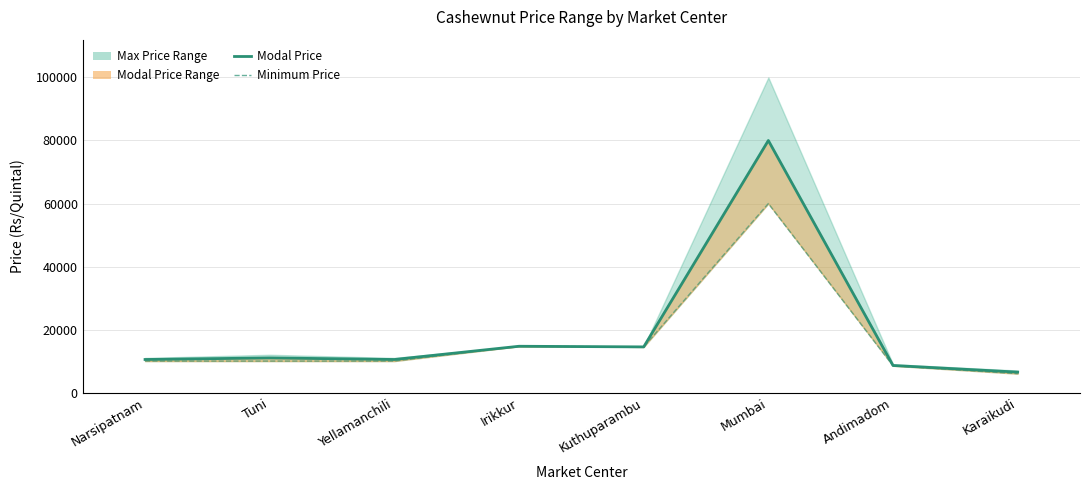

What is the average value of the Minimum Price series?

16712